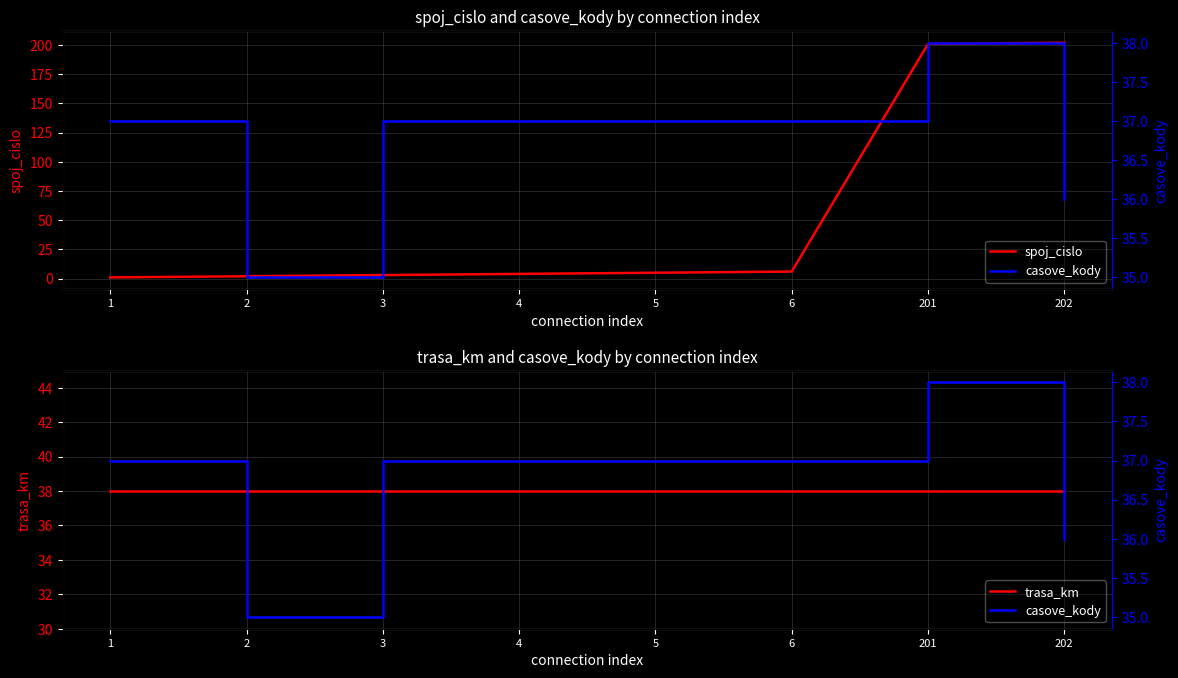

What is the lowest value of the spoj_cislo series?

1